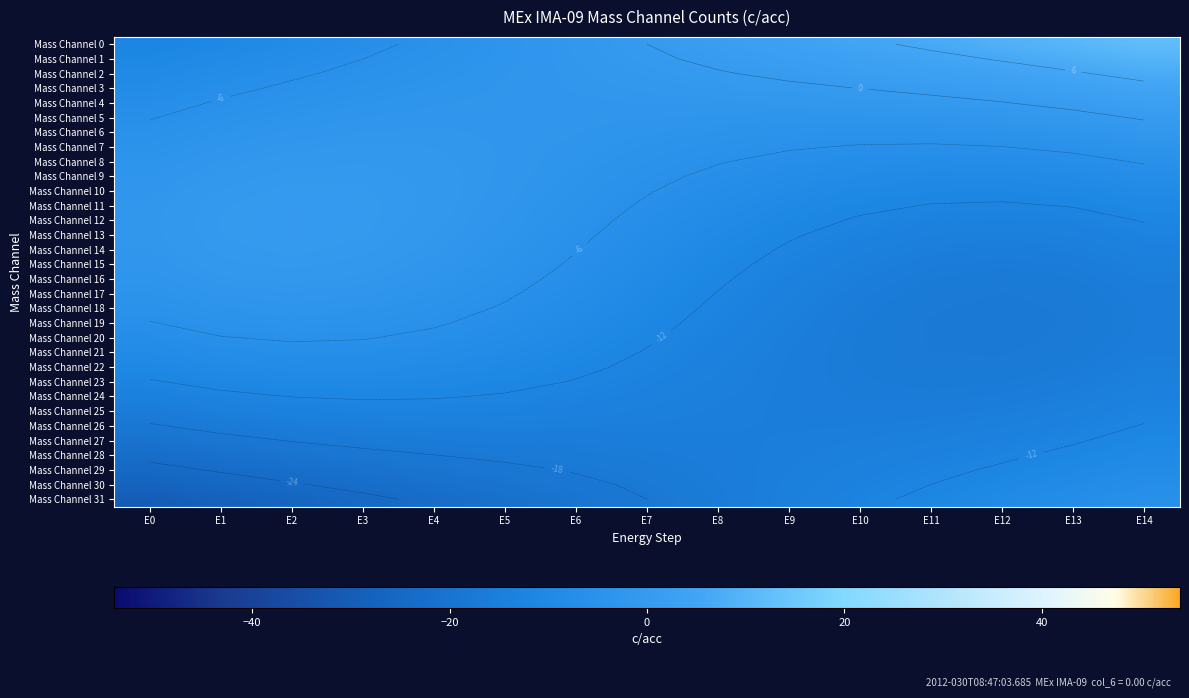

True or false: Mass Channel 15 has a value of -1.1 at E2.

True